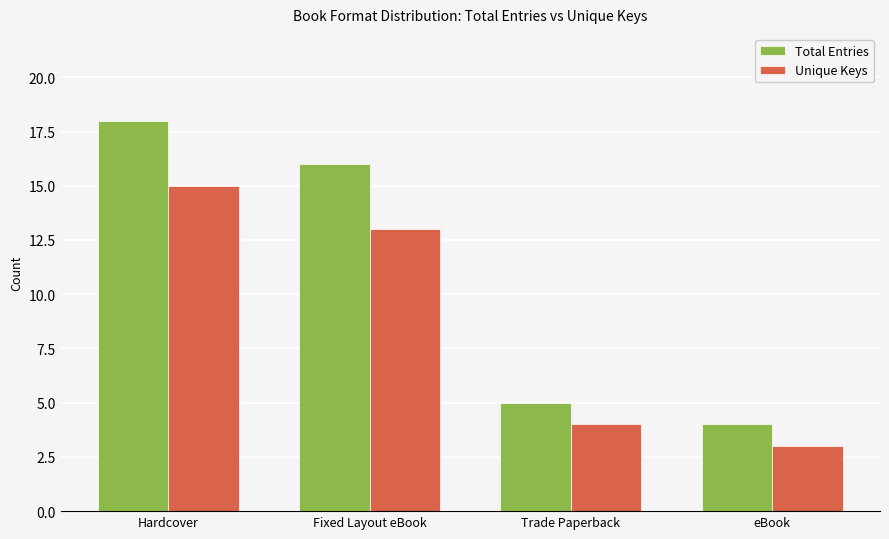

At how many categories does at least one series exceed 9?

2